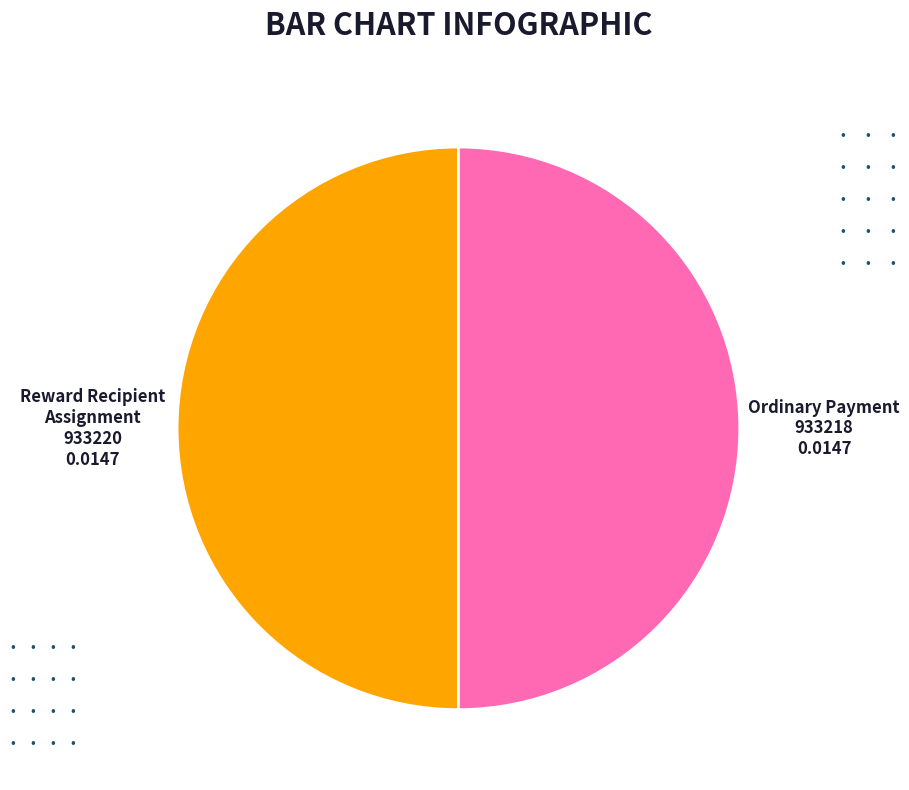

How many segments does this pie chart have?

2